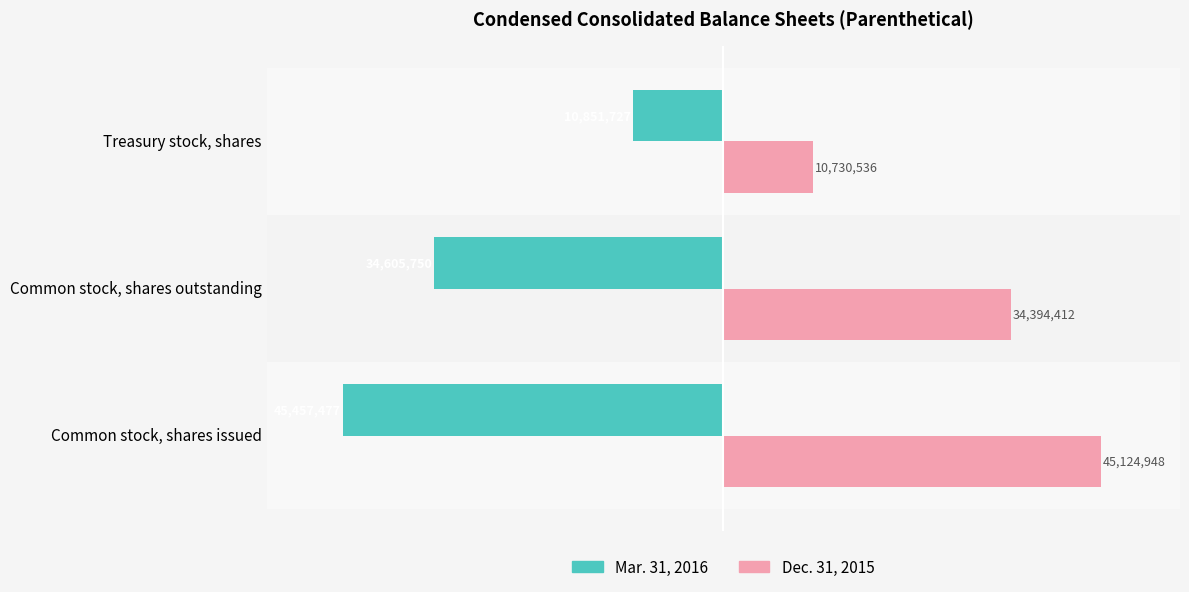

What are all the series names shown in the legend?

Mar. 31, 2016, Dec. 31, 2015